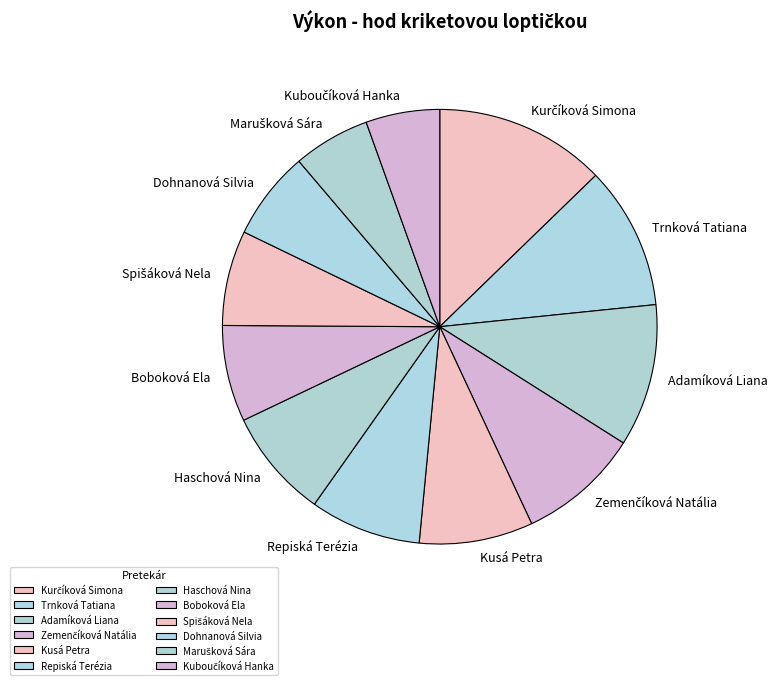

Which has a higher value, Kusá Petra or Adamíková Liana?

Adamíková Liana